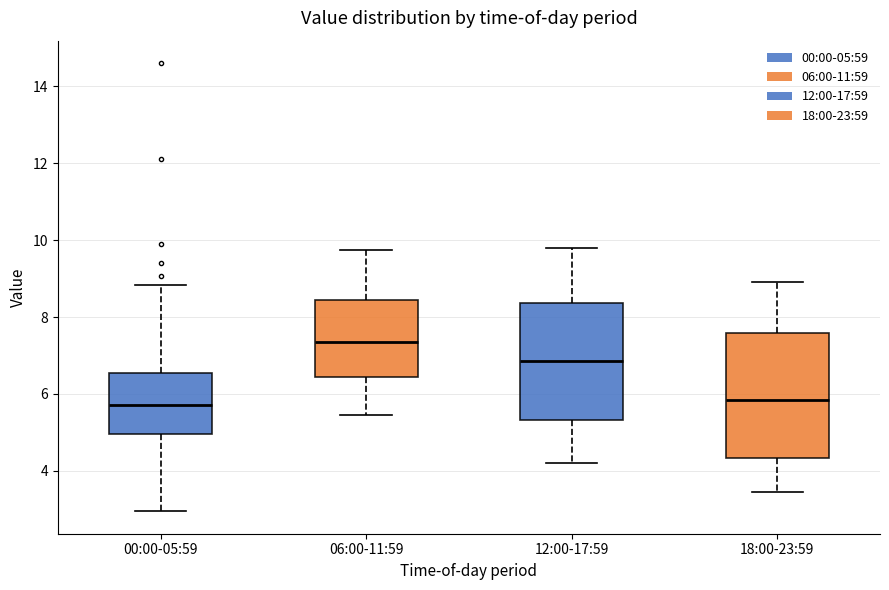

Where does the median line of the box for 12:00-17:59 sit on the y-axis? The values are not printed on the chart, so give them approximately, as read against the axis.

6.8